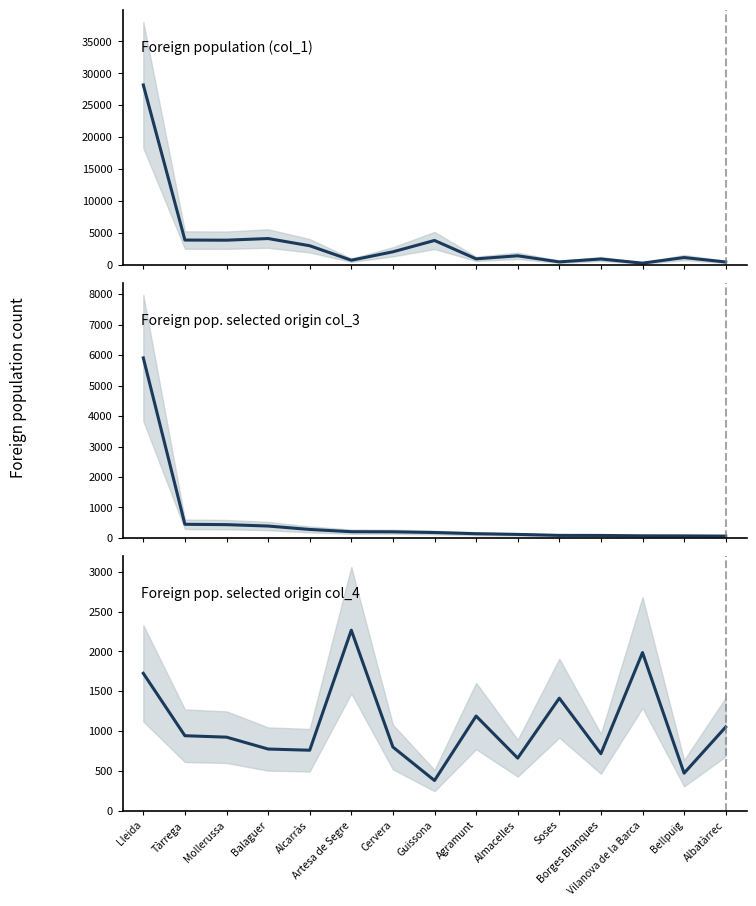

Where does the Foreign population (col_1) series first go above 1435?

Lleida